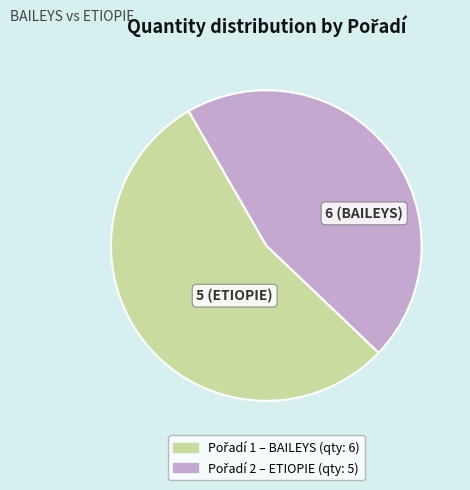

Is there a majority slice in this chart?

Yes